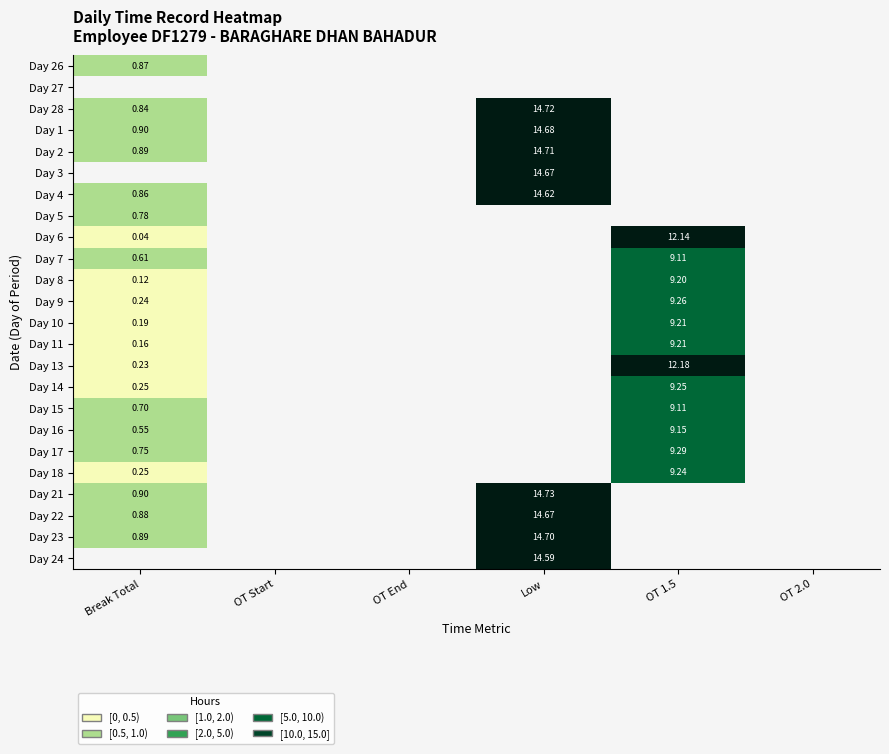

Between OT 1.5 and Low, which is larger?

Low